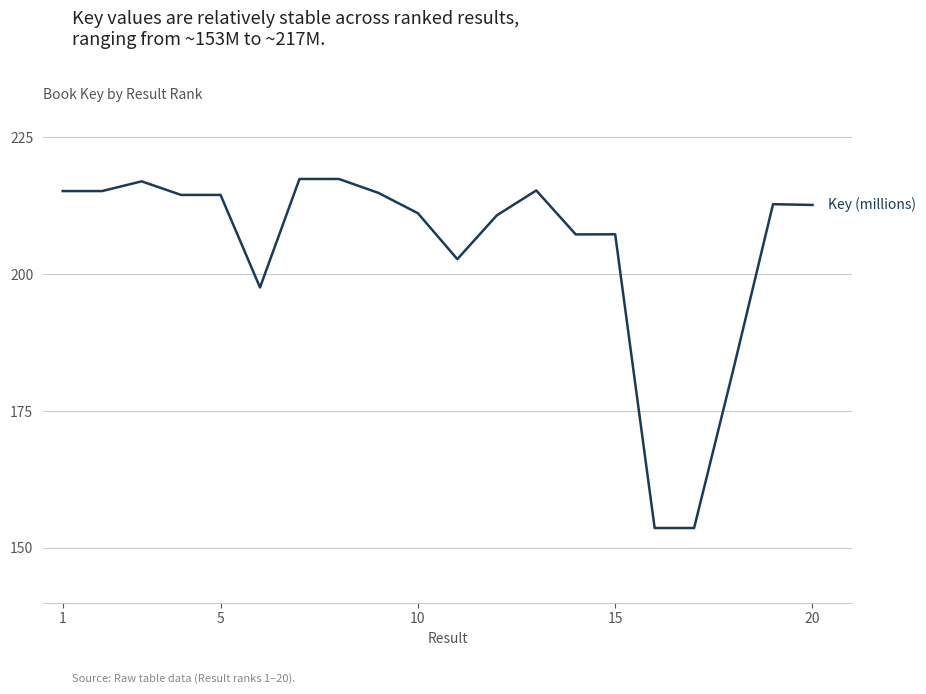

What is the maximum value shown in the chart?

217.4